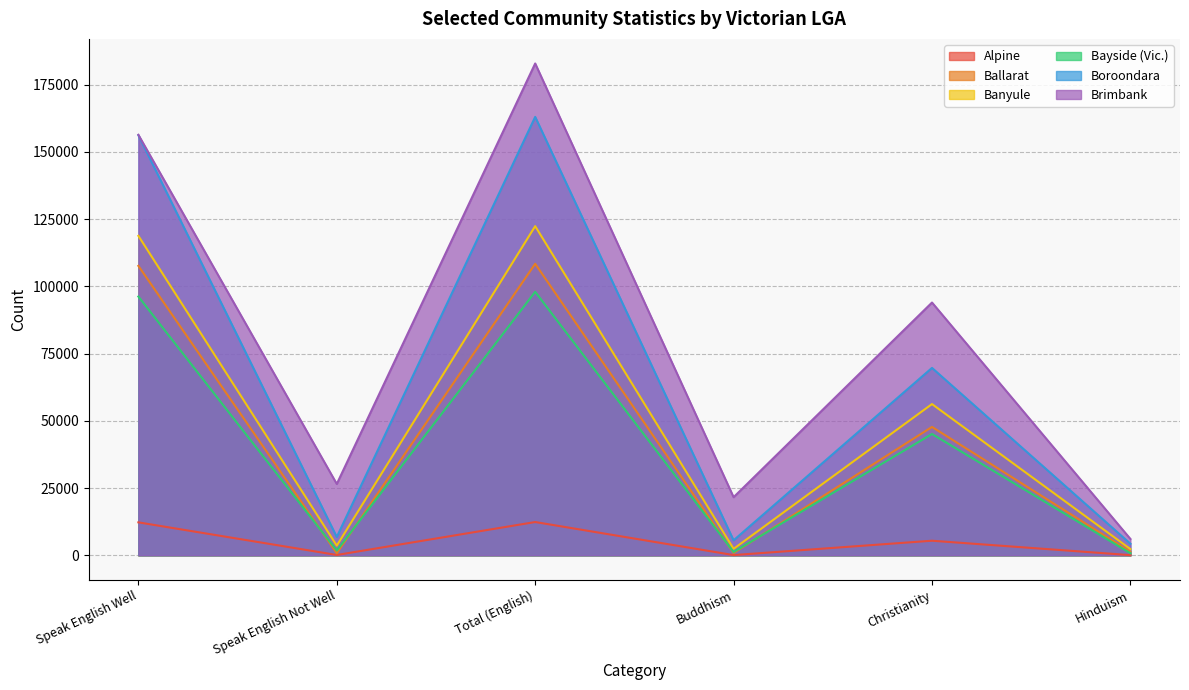

How many times do Ballarat and Bayside (Vic.) cross each other?

4